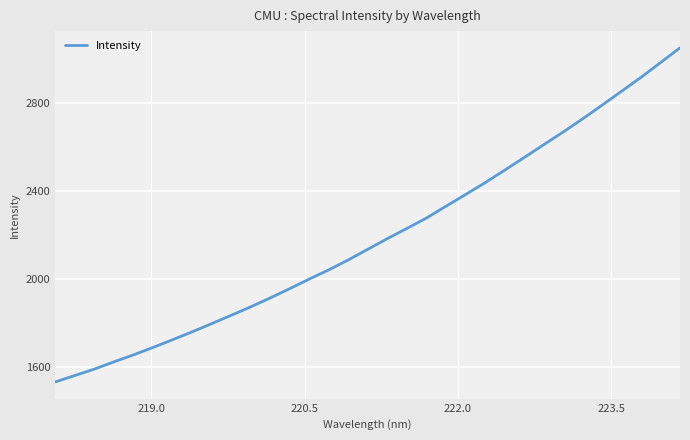

What is the greatest value displayed?

3049.5